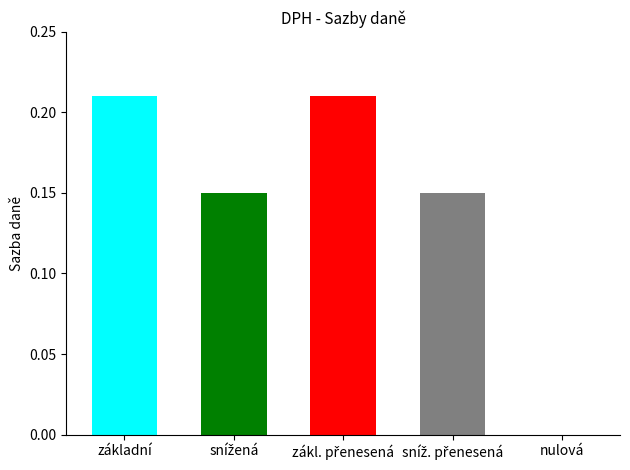

Rank the categories by value from highest to lowest.

základní, zákl. přenesená, snížená, sníž. přenesená, nulová